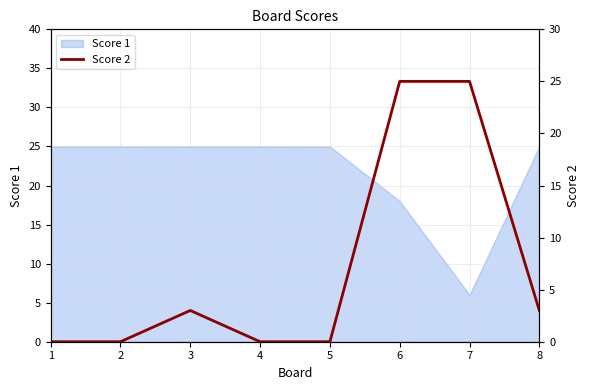

The chart shows a value of -17 at 2. True or false?

False